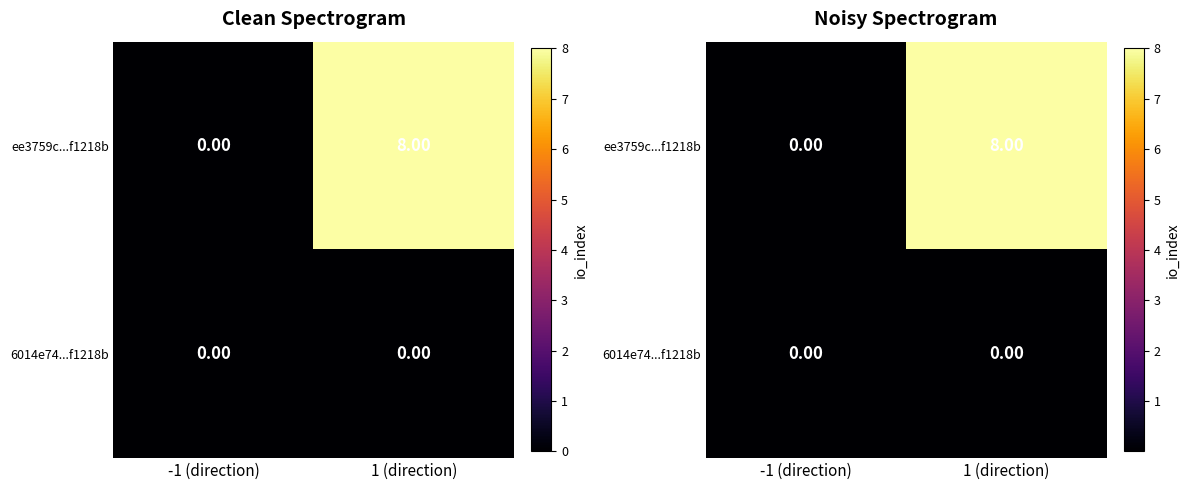

The 6014e74...f1218b series shows 0.0 at -1 (direction). True or false?

True